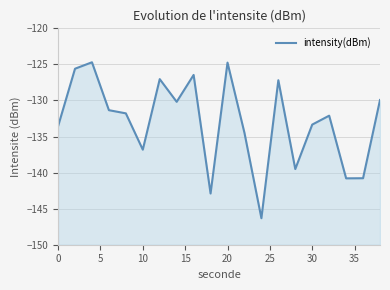

How many points are higher than both their immediate neighbors (excluding endpoints)?

6